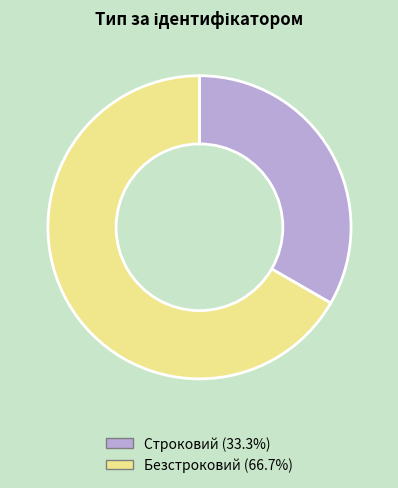

Is there a majority slice in this chart?

Yes